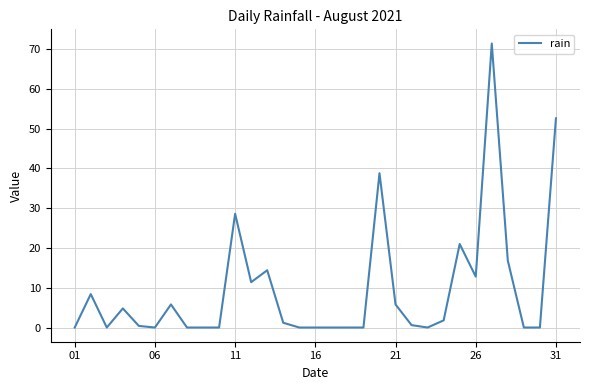

What is the greatest value displayed?

71.4